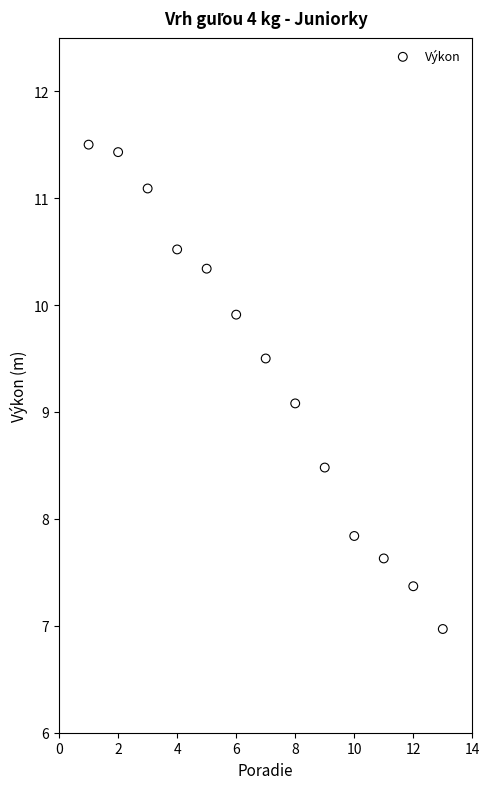

What is the range of Y values (max minus min)?

4.5